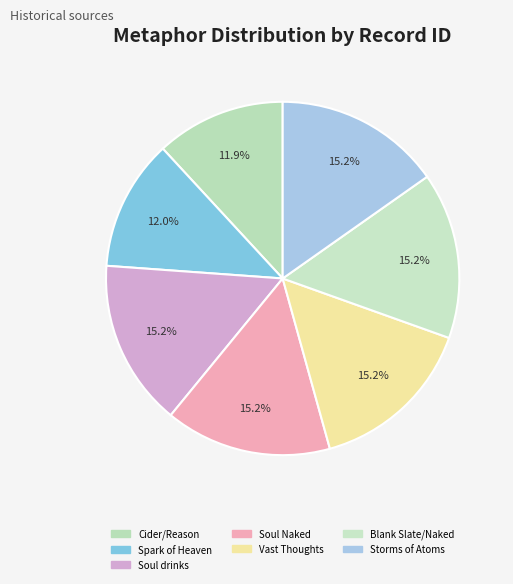

Approximately how many times larger is the value at Blank Slate/Naked compared to Storms of Atoms?

1.0